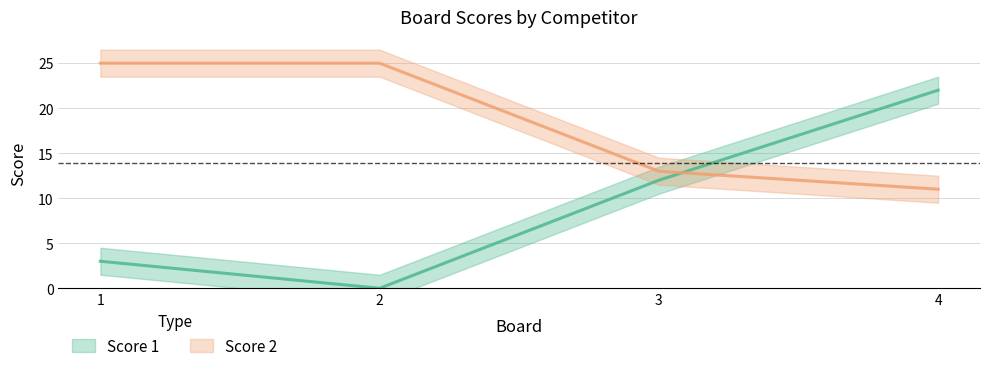

Which has a higher value, 4 or 2?

4